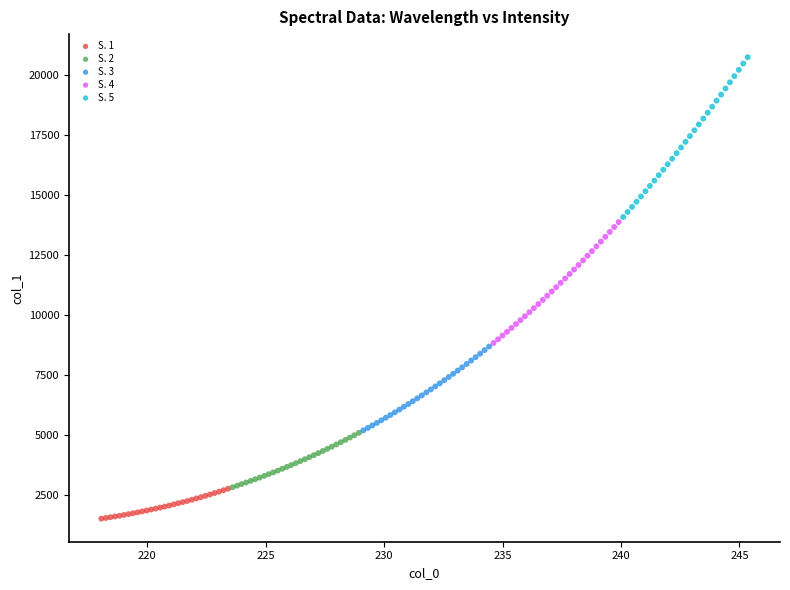

Which series contains the highest Y value?

S. 5